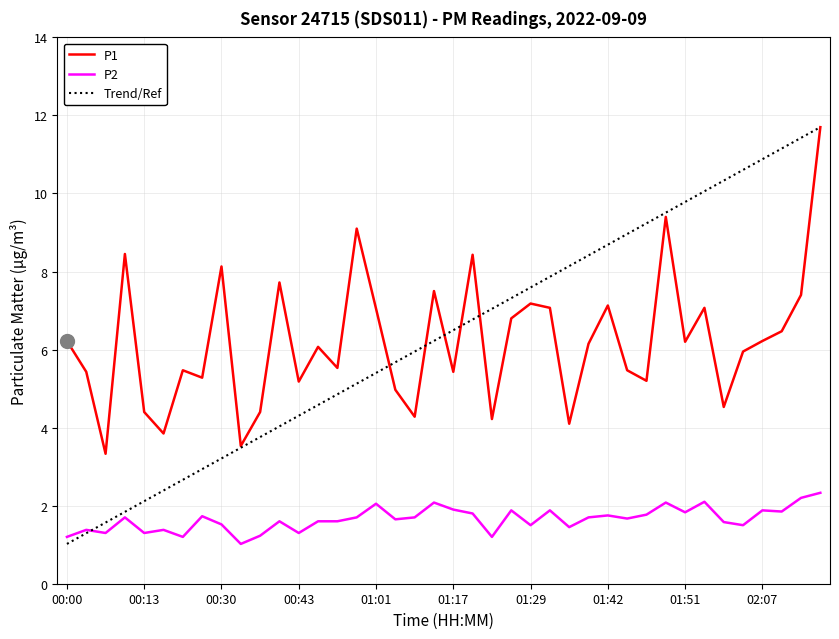

What is the highest value of the P1 series?

11.7